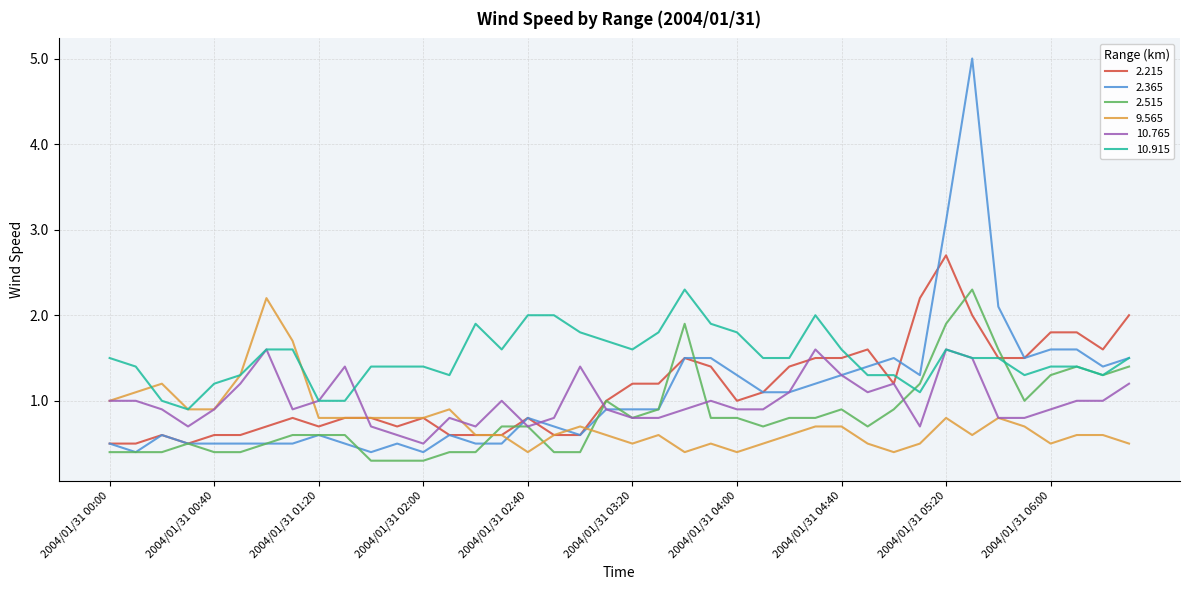

What is the highest value of the 10.765 series?

1.6